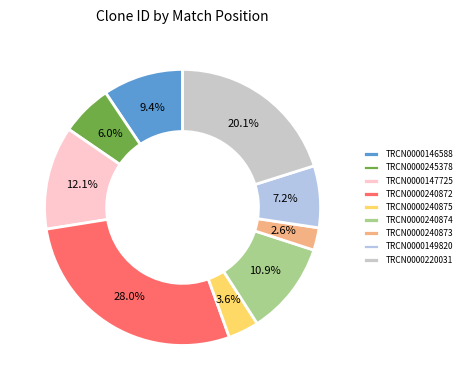

To the nearest percent, what percentage of the pie is TRCN0000147725?

12%